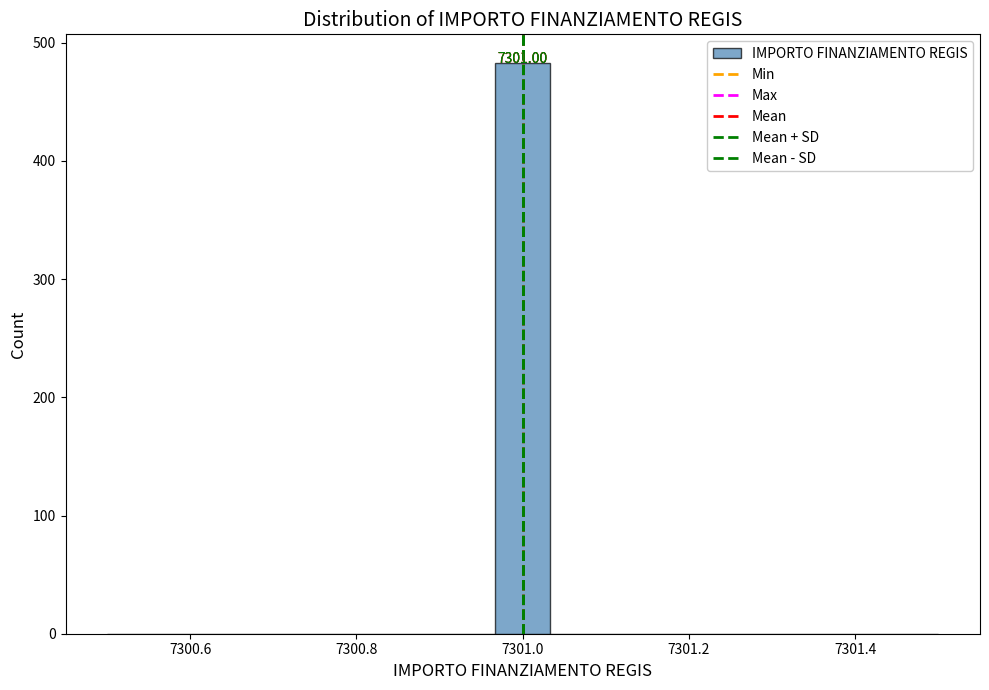

Read against the x-axis, roughly where is the centre of the tallest bar?

7301.00